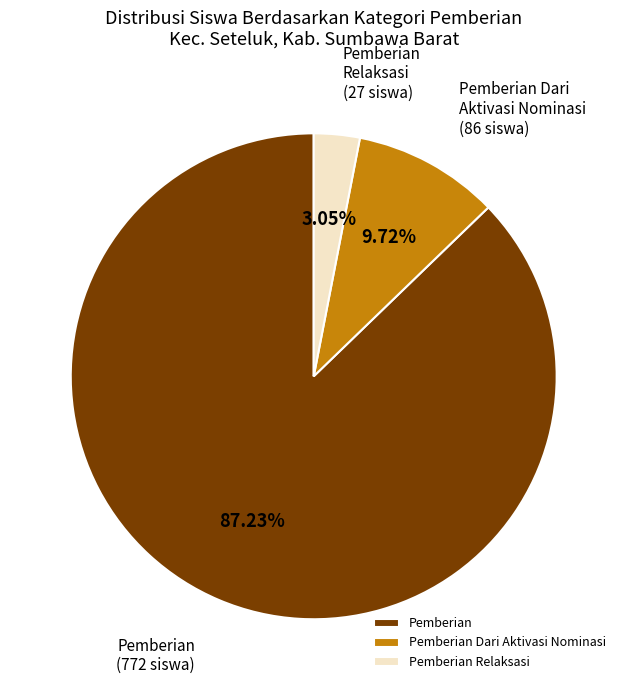

Rank the categories by value from lowest to highest.

Pemberian Relaksasi, Pemberian Dari Aktivasi Nominasi, Pemberian